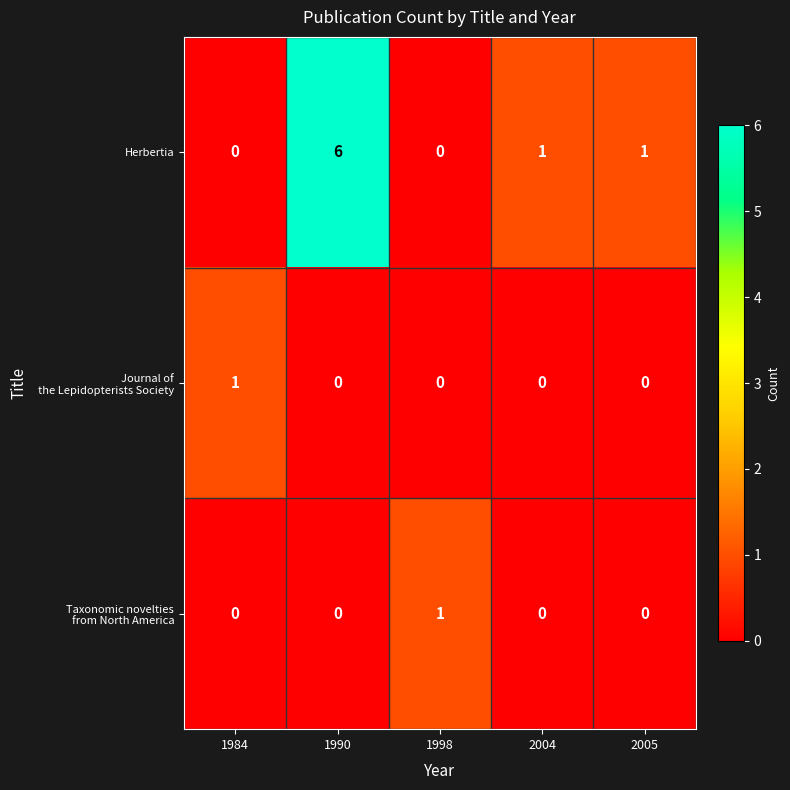

Which category has the highest value in the Herbertia series?

1990